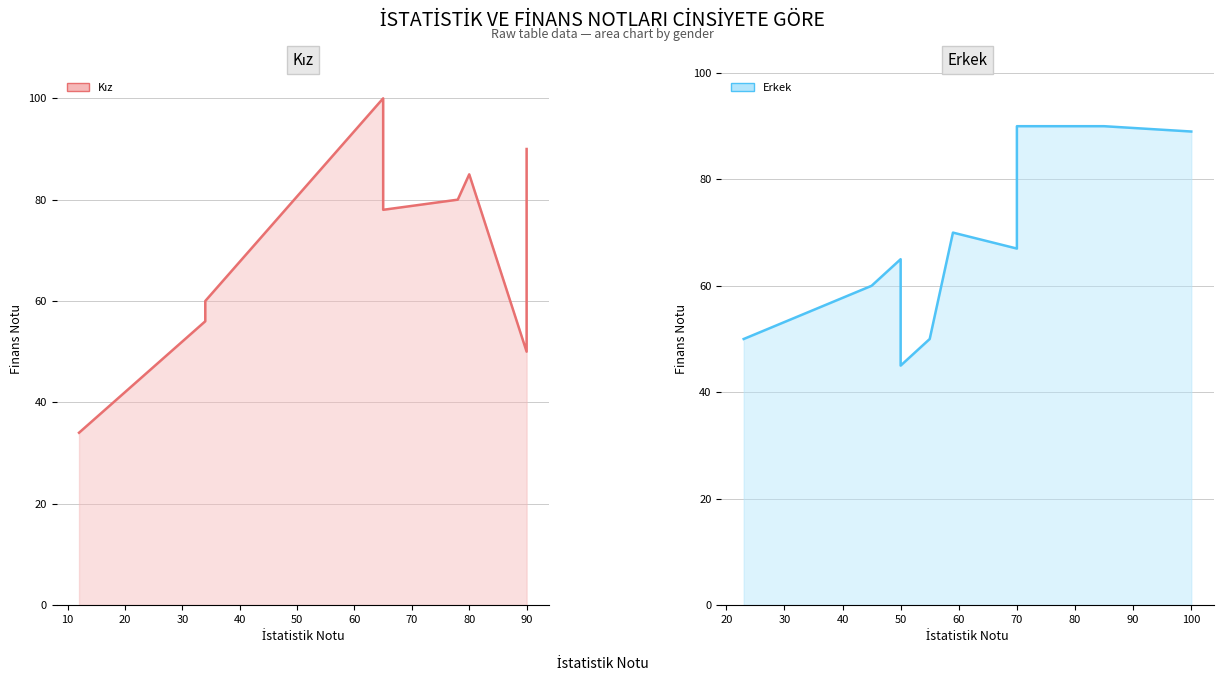

Rank the series at 40 from lowest to highest value.

Erkek (line), Kız (line)